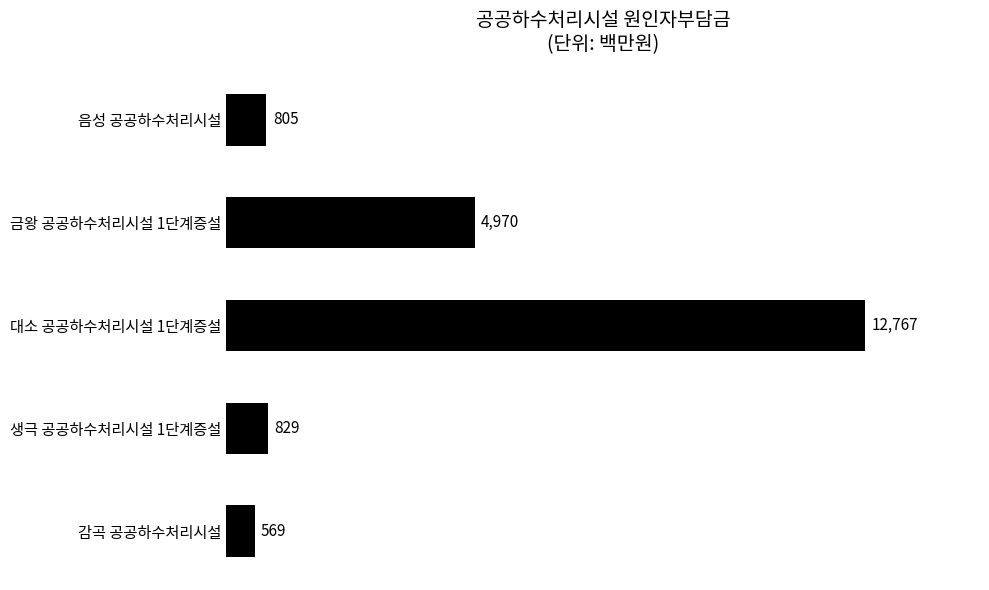

How many data points are above 829?

3